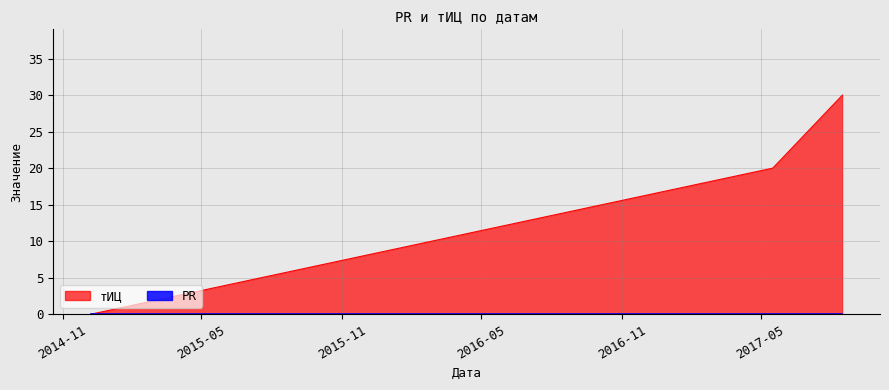

What are all the series names shown in the legend?

тИЦ, PR